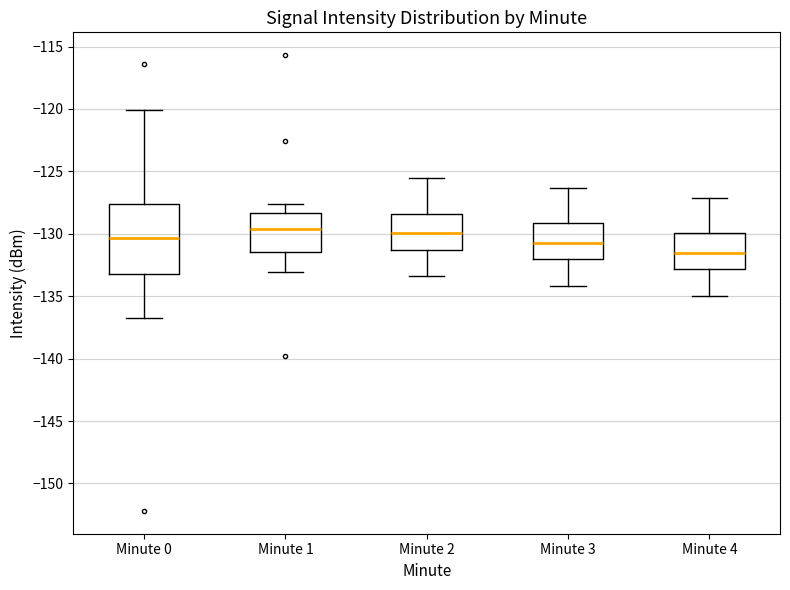

Reading left to right, transcribe this box plot: for each box, give where its median line is, the range the box spans, and where its two whiskers end, as read against the y-axis. The values are not printed on the chart, so give them approximately, as read against the axis.

Minute 0: median -130.5, box -133.5 to -127.5, whiskers -136.5 to -120.0
Minute 1: median -129.5, box -131.5 to -128.5, whiskers -133.0 to -127.5
Minute 2: median -130.0, box -131.5 to -128.5, whiskers -133.5 to -125.5
Minute 3: median -130.5, box -132.0 to -129.0, whiskers -134.0 to -126.5
Minute 4: median -131.5, box -133.0 to -130.0, whiskers -135.0 to -127.0